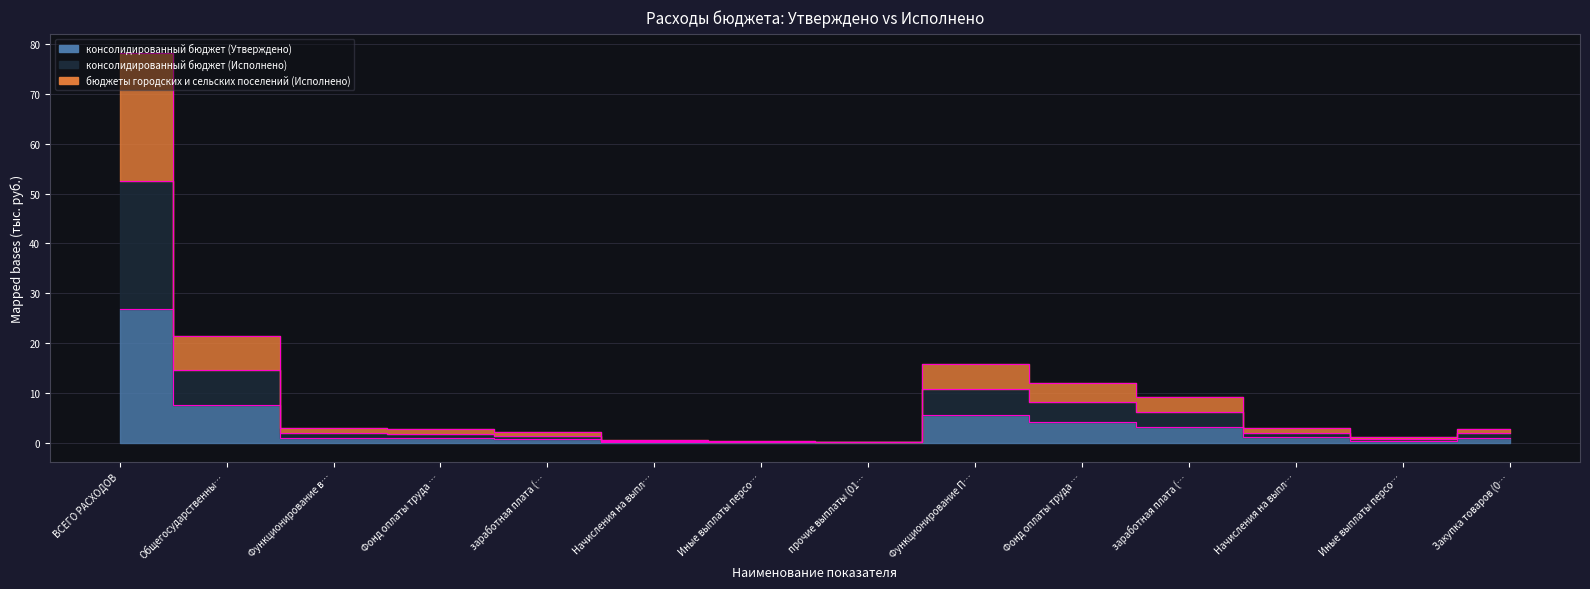

True or false: консолидированный бюджет (Исполнено) and бюджеты городских и сельских поселений (Исполнено) intersect in this chart.

False